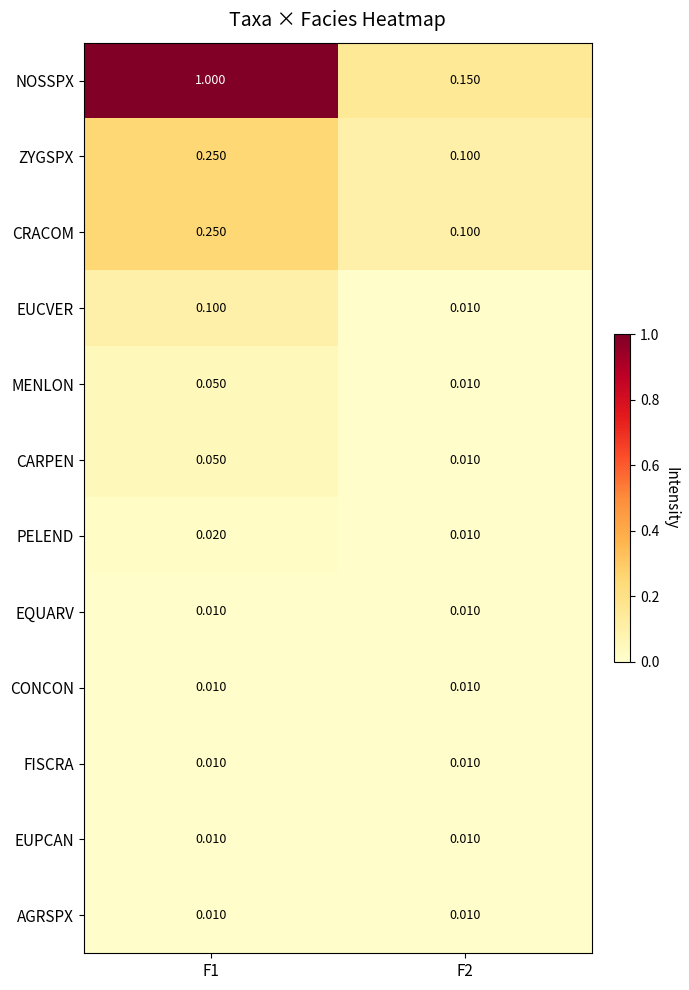

Between F1 and F2, which series saw the biggest shift?

NOSSPX